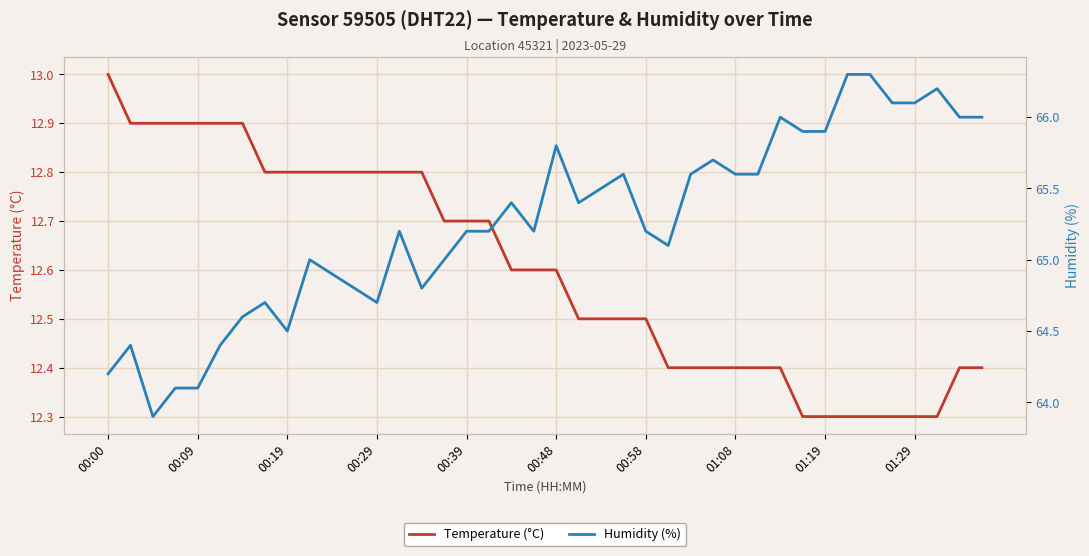

What is the sum of all Temperature (°C) values?

504.0